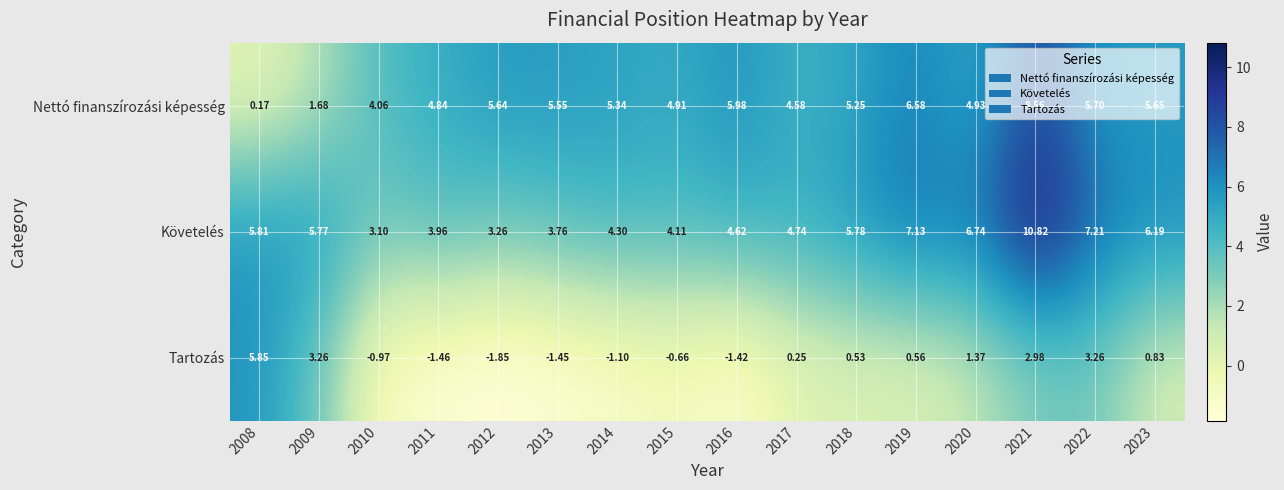

How many data points does each series have?

16